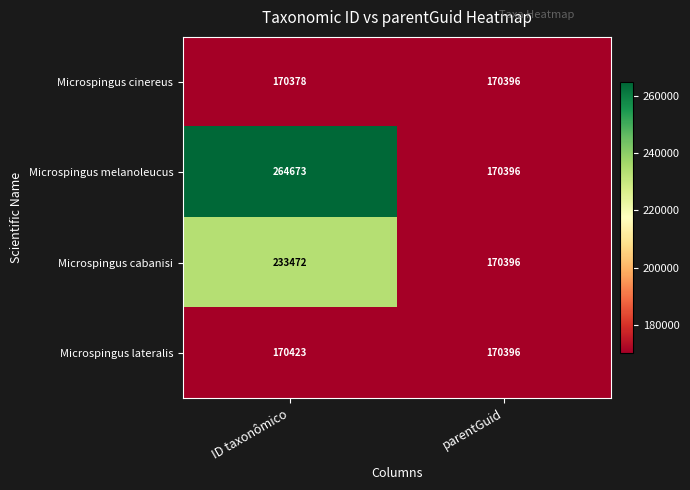

Rank the categories by Microspingus cabanisi value from highest to lowest.

ID taxonômico, parentGuid